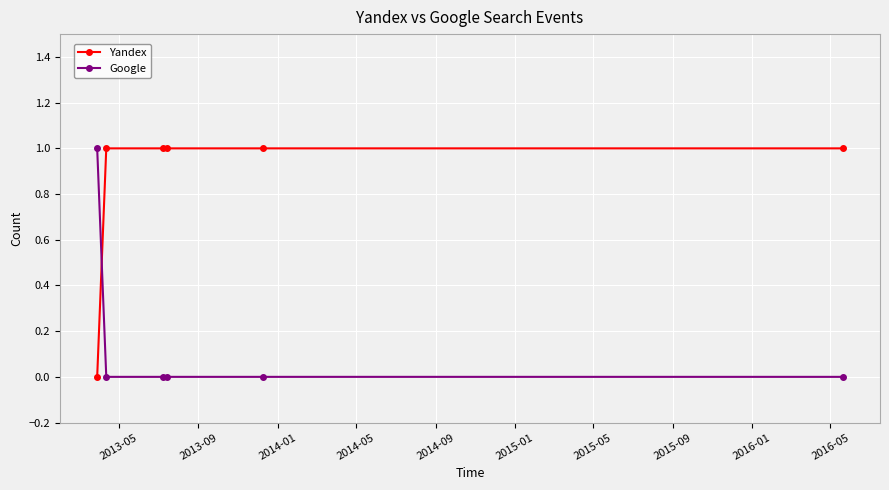

Which series has the largest total across all categories?

Yandex